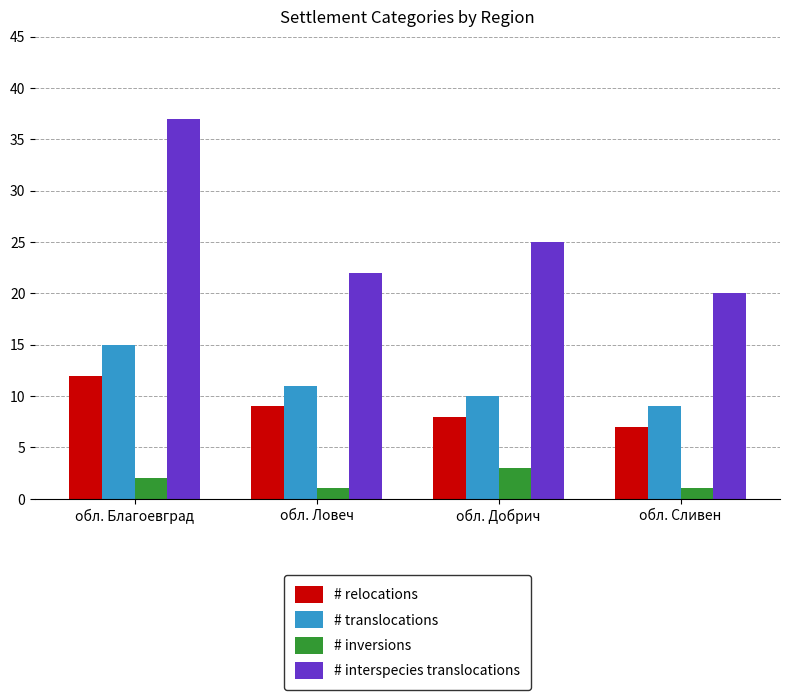

Reading left to right, transcribe all the data shown in this chart.

# relocations: обл. Благоевград=12	обл. Ловеч=9	обл. Добрич=8	обл. Сливен=7
# translocations: обл. Благоевград=15	обл. Ловеч=11	обл. Добрич=10	обл. Сливен=9
# inversions: обл. Благоевград=2	обл. Ловеч=1	обл. Добрич=3	обл. Сливен=1
# interspecies translocations: обл. Благоевград=37	обл. Ловеч=22	обл. Добрич=25	обл. Сливен=20